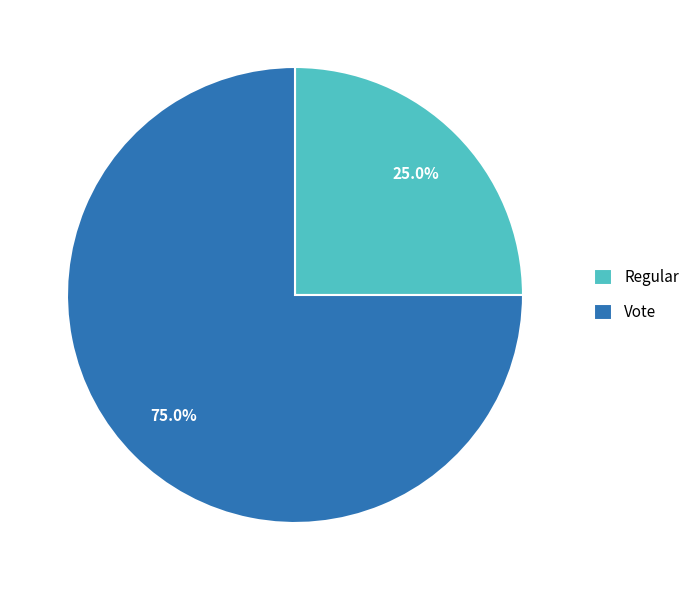

The Vote slice represents 90% of the pie. True or false?

False